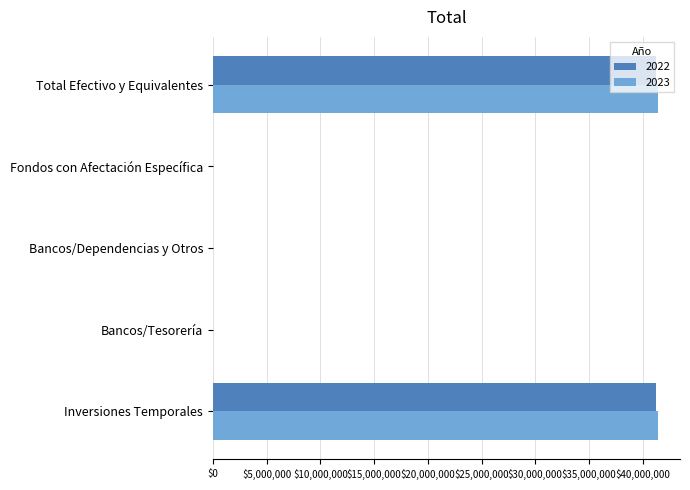

What is the average value of the 2022 series?

16488911.6